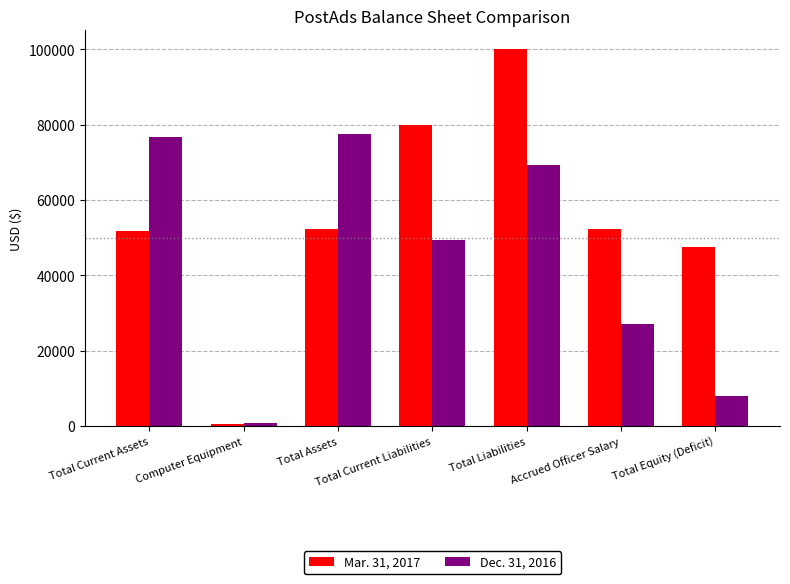

Which category has the highest value in the Mar. 31, 2017 series?

Total Liabilities